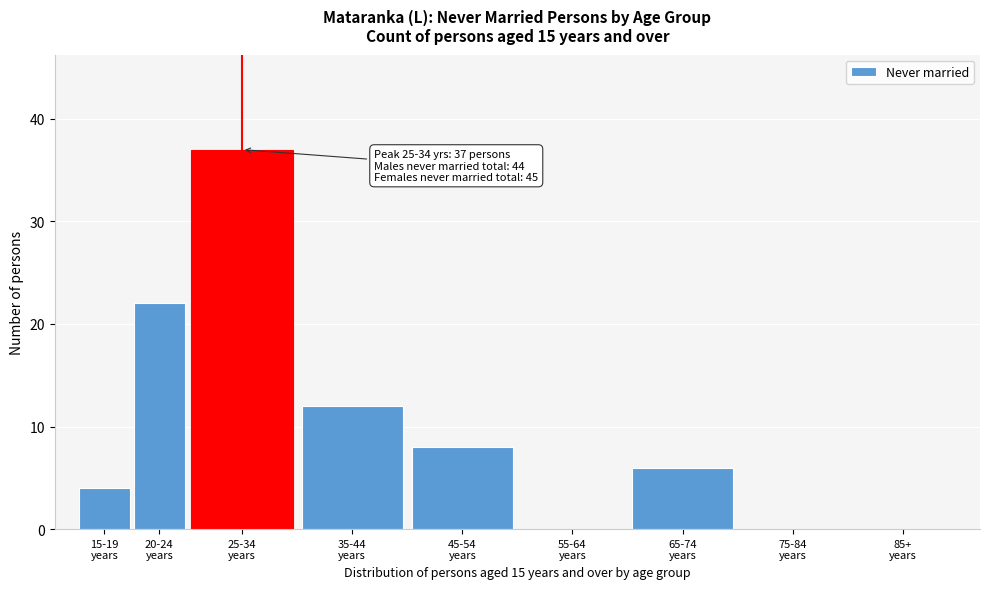

What is the maximum value shown in the chart?

37